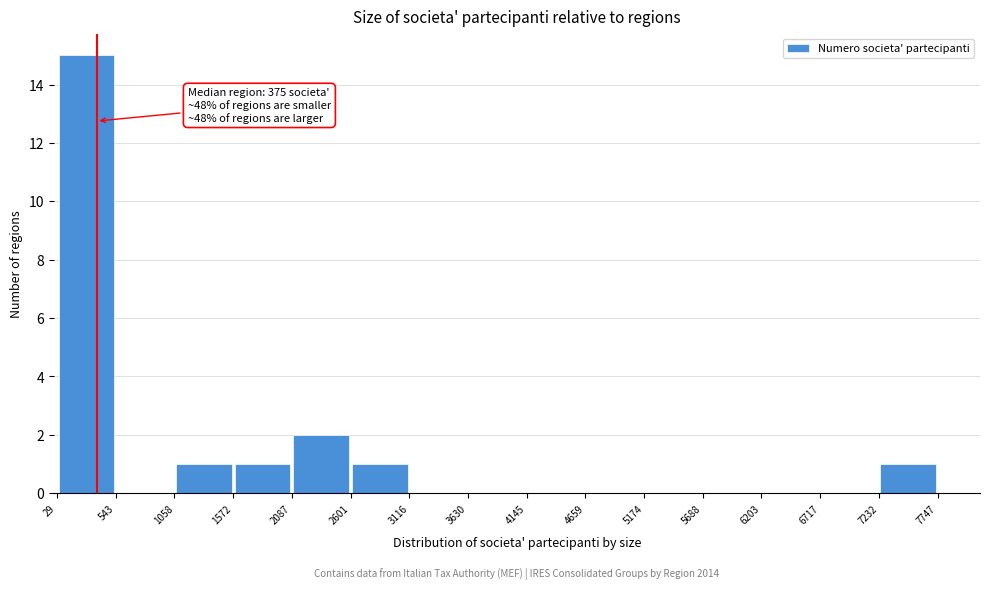

Over which range of the x-axis is the bar tallest?

29 to 543